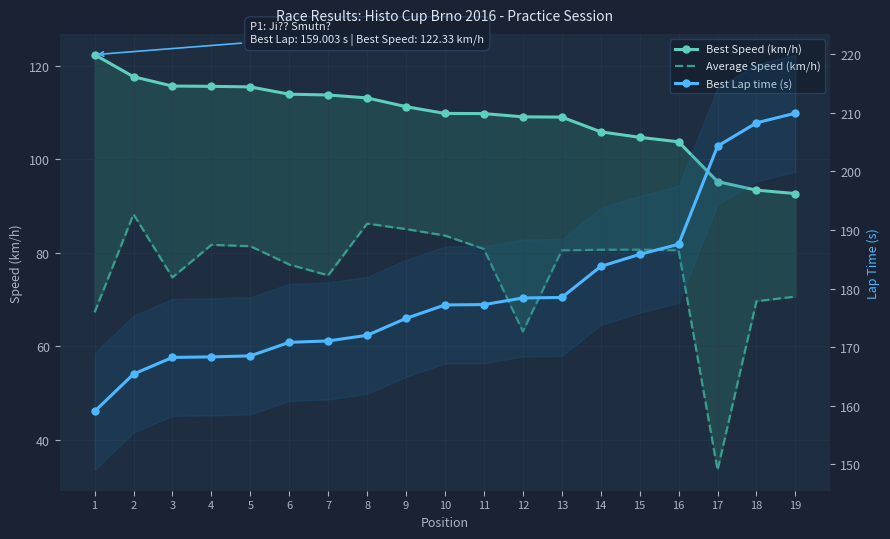

Which series has the widest spread of values?

Average Speed (km/h)